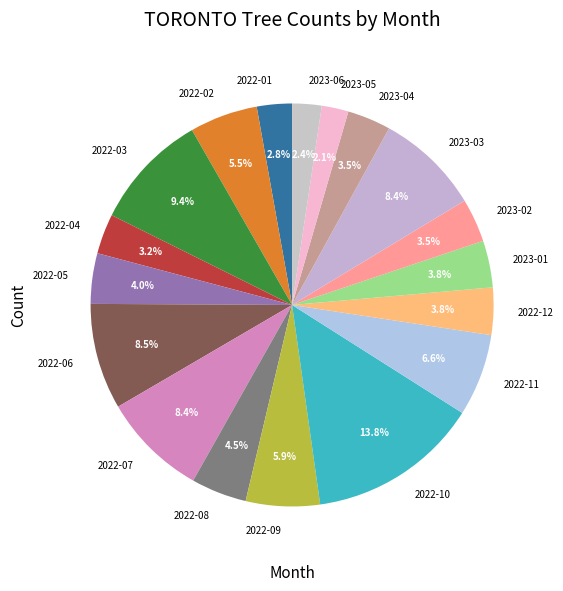

To the nearest percent, what percentage of the pie is 2022-12?

4%